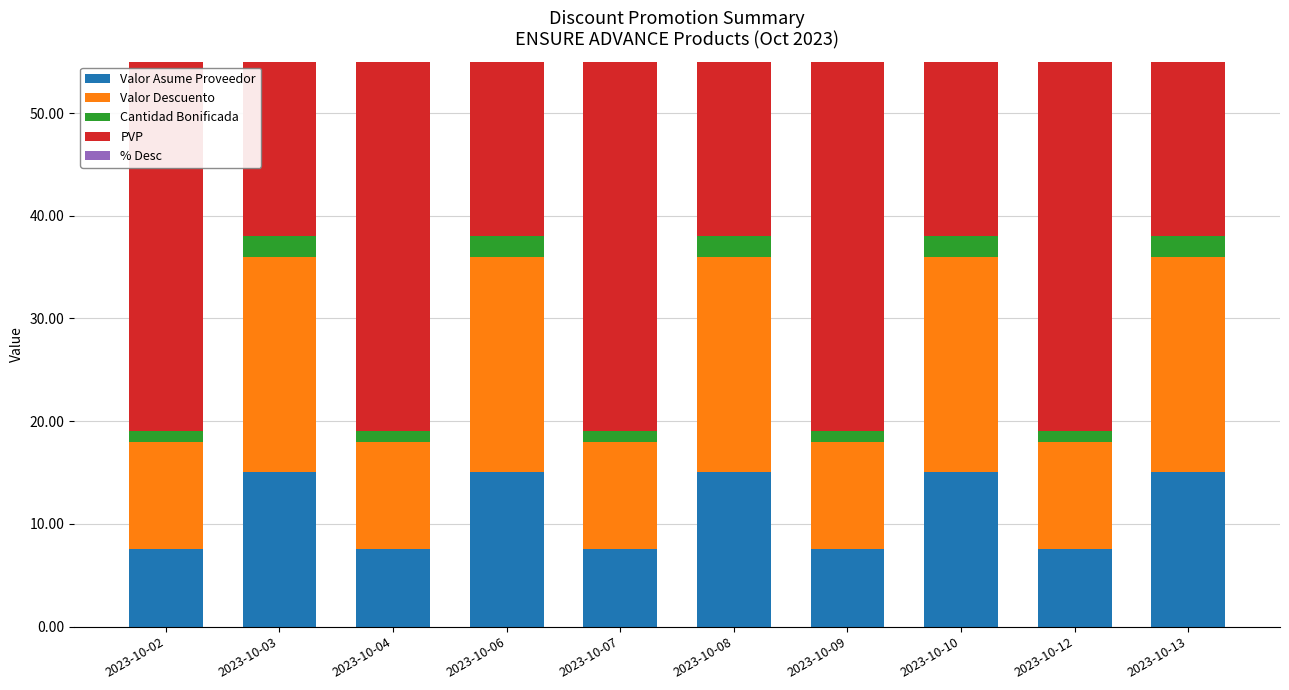

What is the average value of the Valor Asume Proveedor series?

11.3